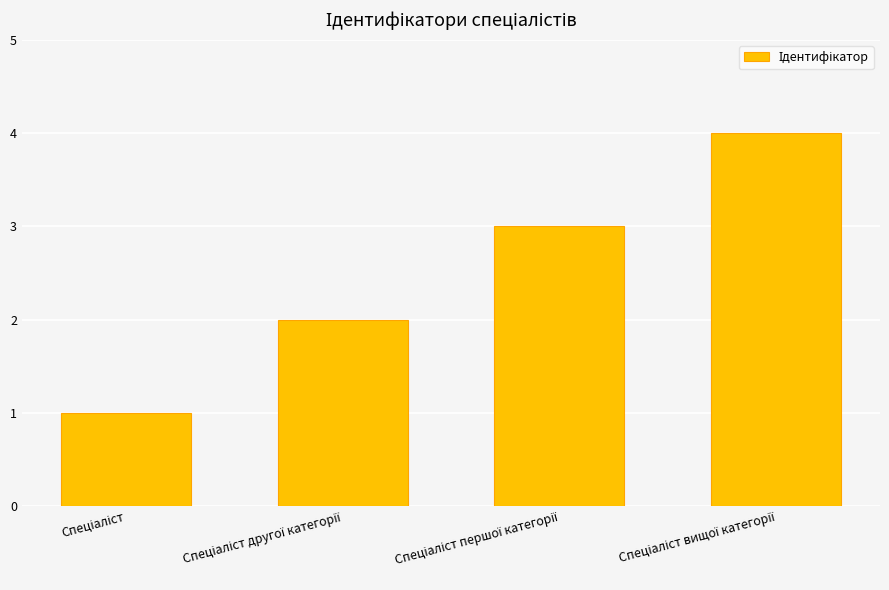

What is the maximum value shown in the chart?

4